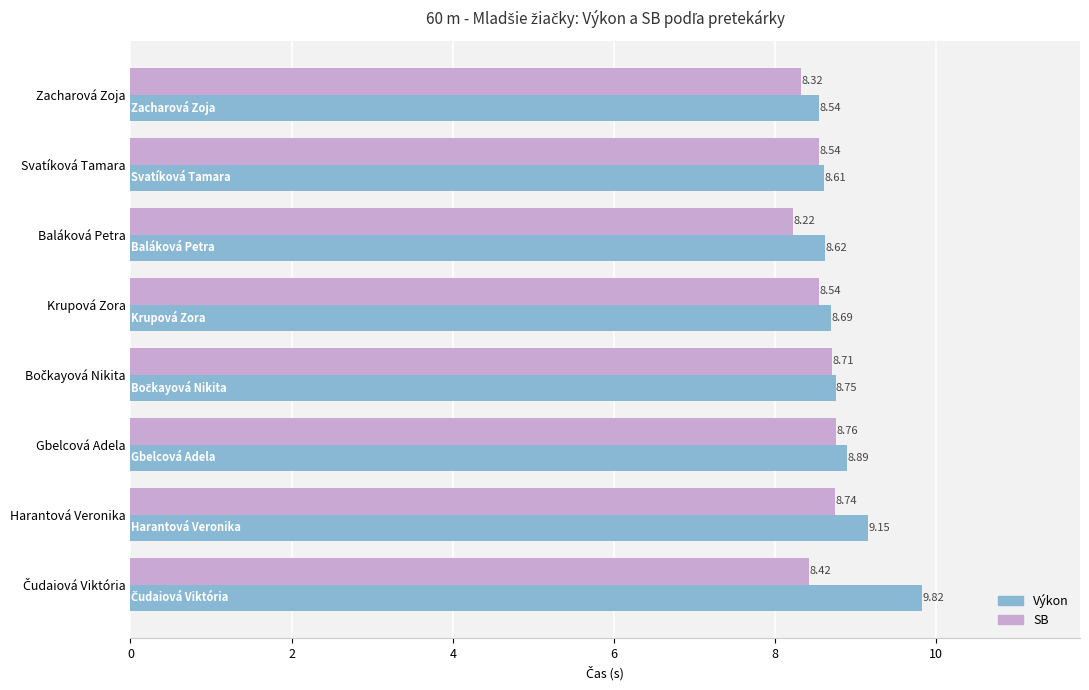

Where is SB nearest to the value 8?

Baláková Petra